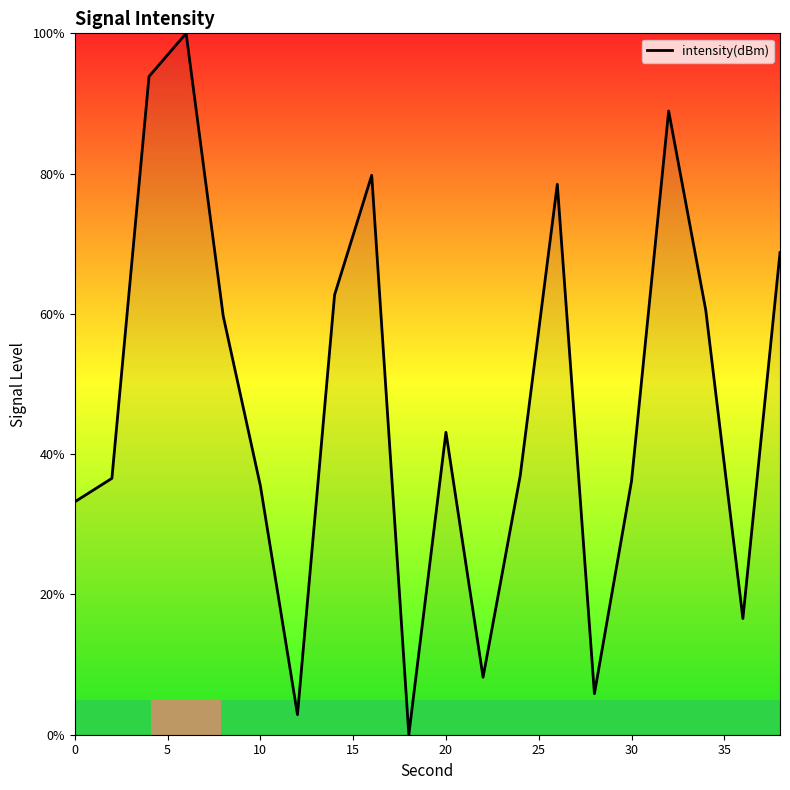

What is the maximum value shown in the chart?

100.0